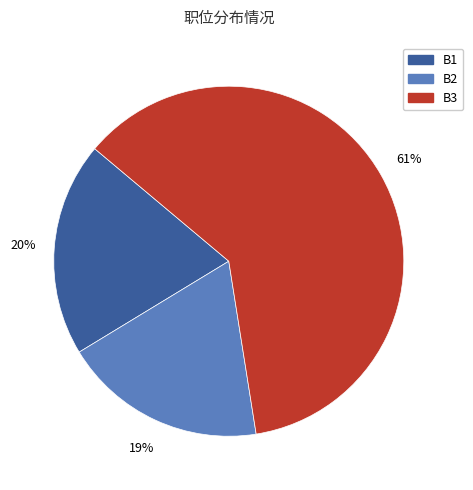

Combined, do B2 and B1 account for over 50%?

No